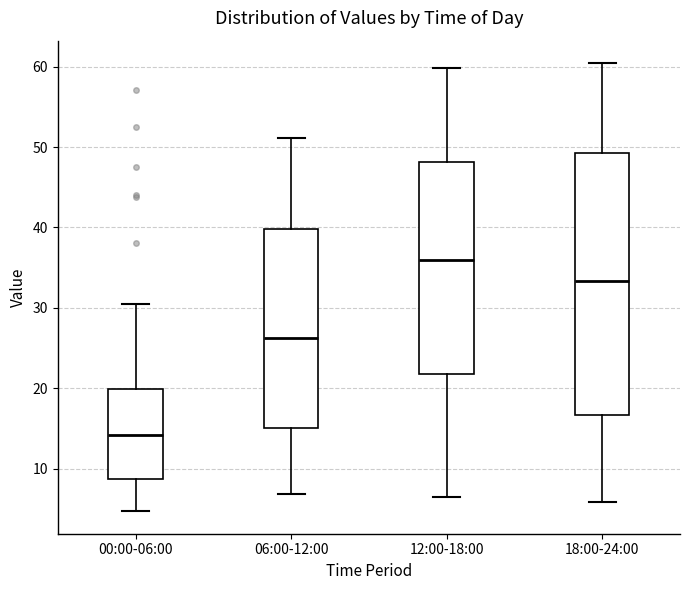

Which box has the highest median line?

12:00-18:00